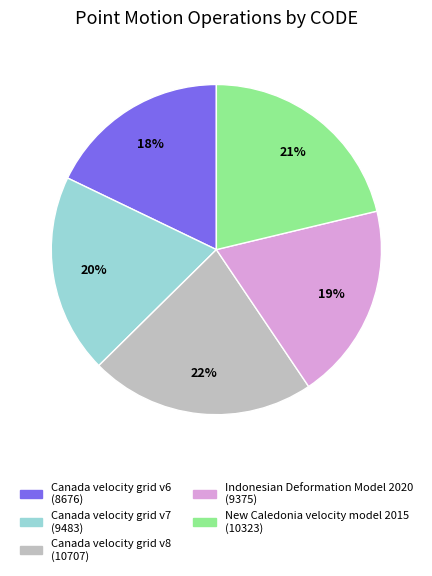

To the nearest percent, what is the average slice percentage?

20%